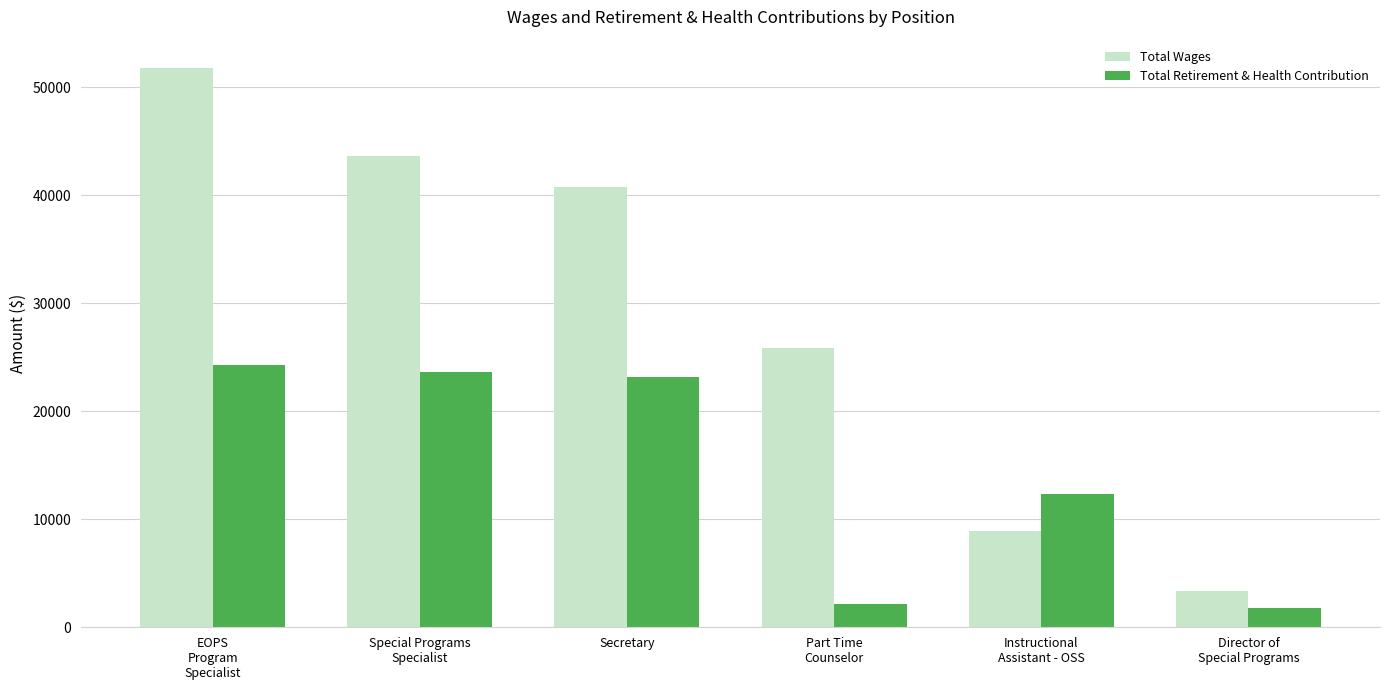

What are all the series names shown in the legend?

Total Wages, Total Retirement & Health Contribution